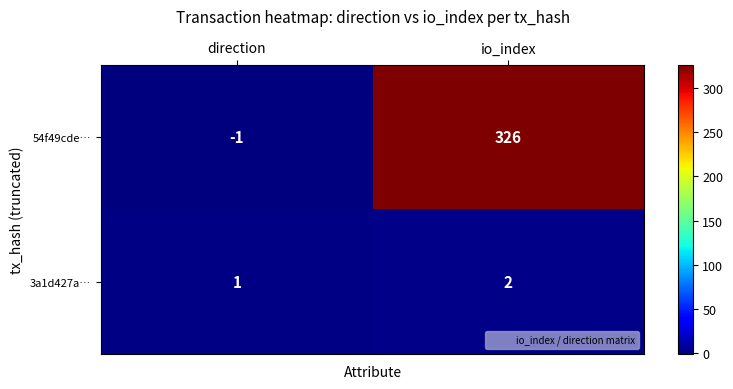

Between direction and io_index, which series saw the biggest shift?

54f49cde…